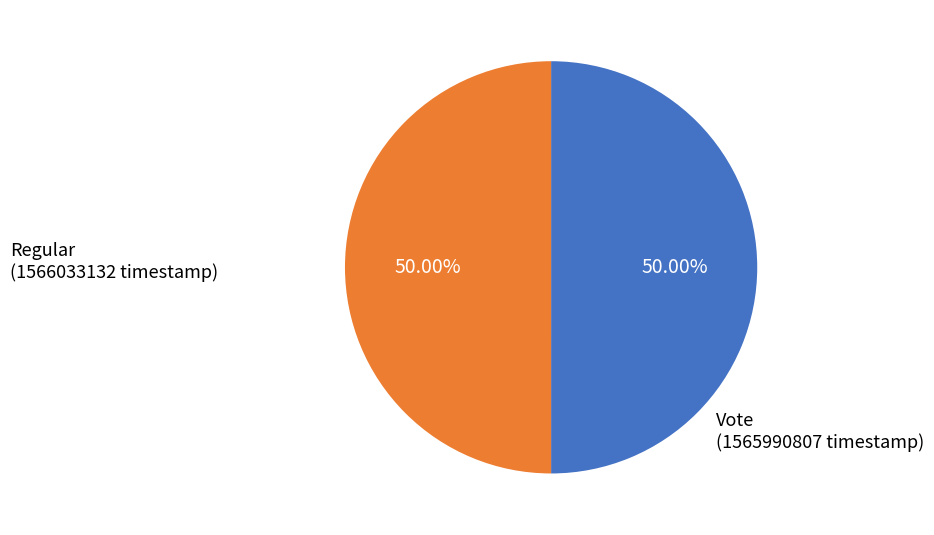

Which category accounts for the majority?

Regular